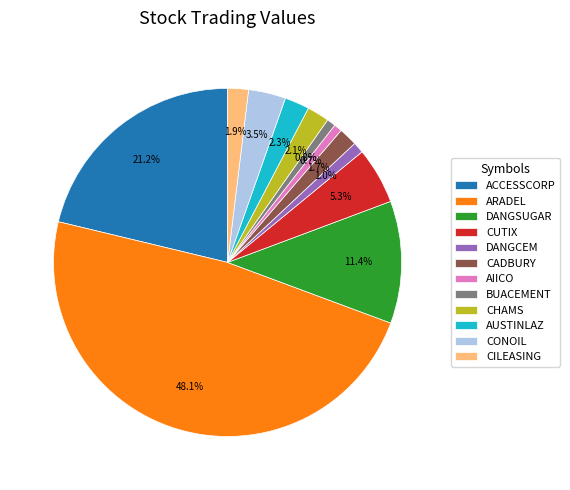

How much of the chart is everything except CONOIL?

96.5%